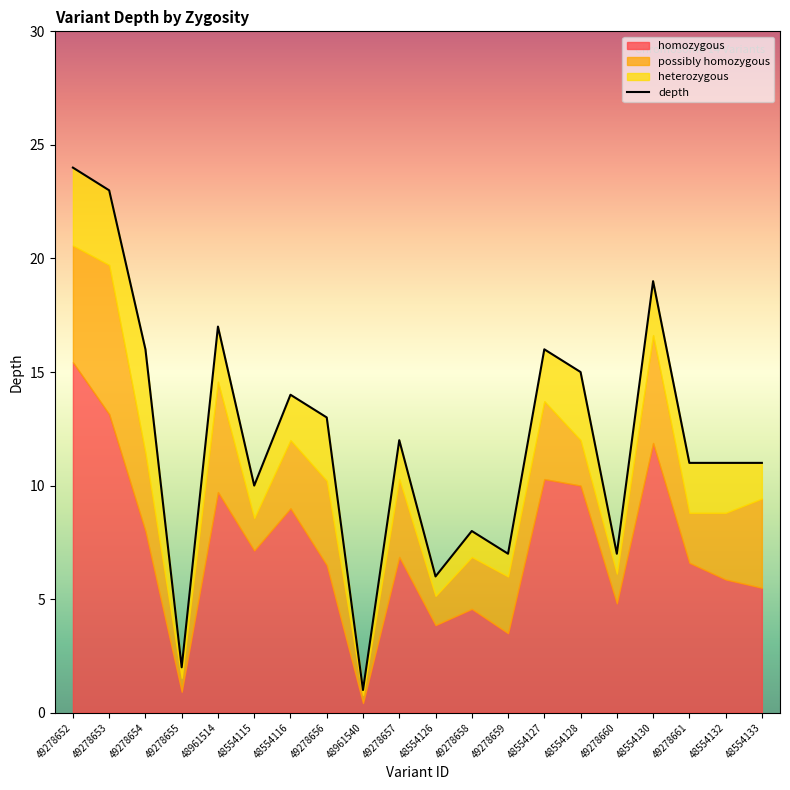

At which label does the data first exceed 12?

49278652